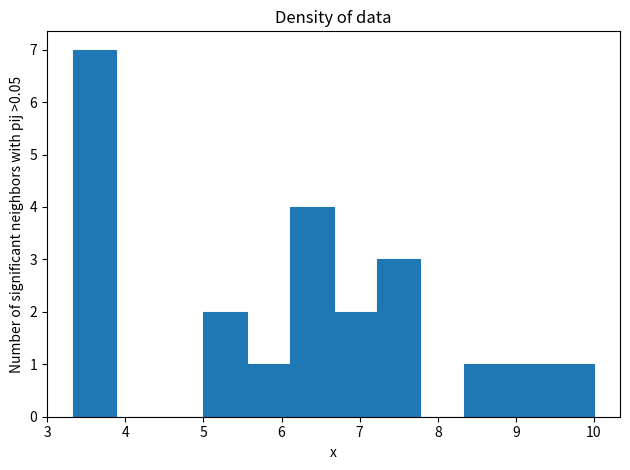

What is the height of the bar covering 9.4 to 10.0 on the x-axis? Neither the bar edges nor the heights are printed on the chart, so give them approximately, as read against the axes.

1